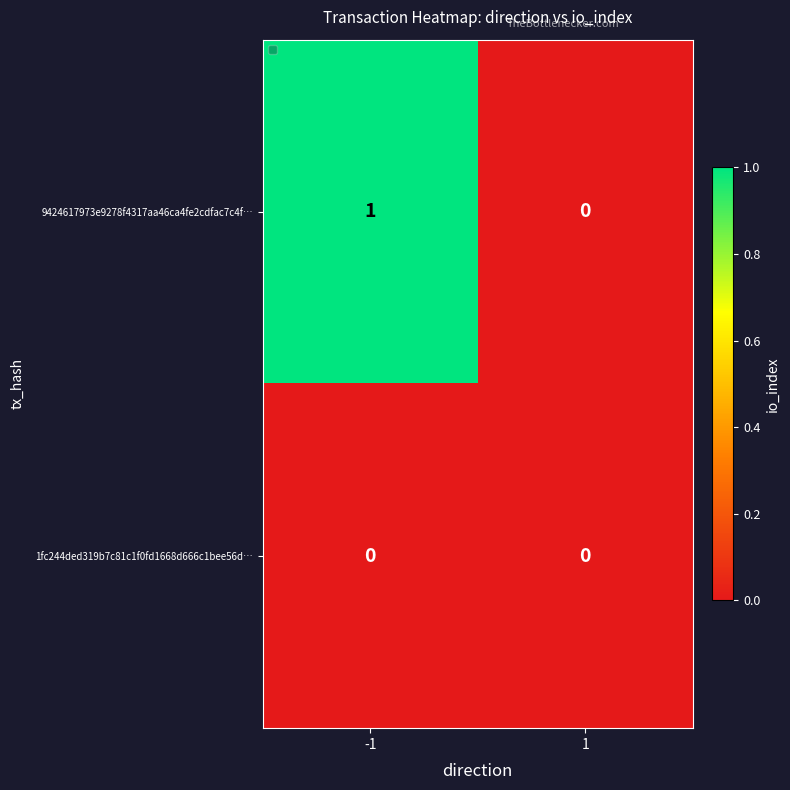

Rank the series at -1 from lowest to highest value.

1fc244ded319b7c81c1f0fd1668d666c1bee56d…, 9424617973e9278f4317aa46ca4fe2cdfac7c4f…